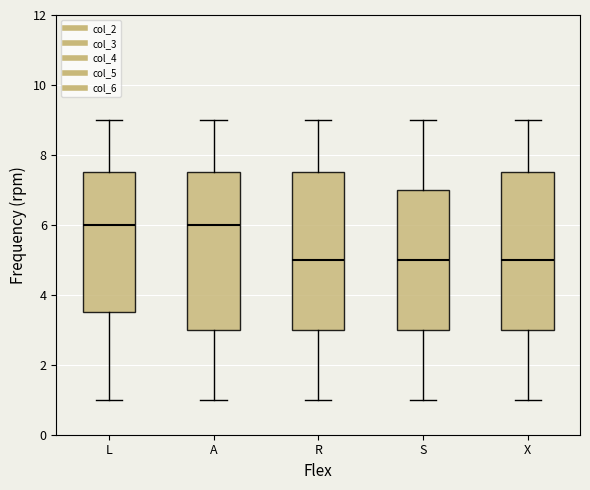

Where does the upper whisker of the box for L end on the y-axis? The values are not printed on the chart, so give them approximately, as read against the axis.

9.0